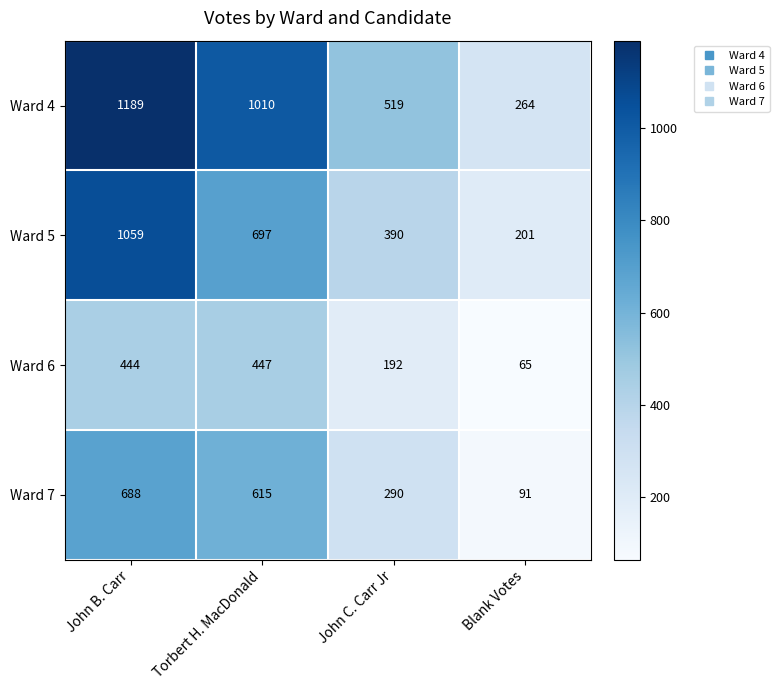

Which series has the widest spread of values?

Ward 4